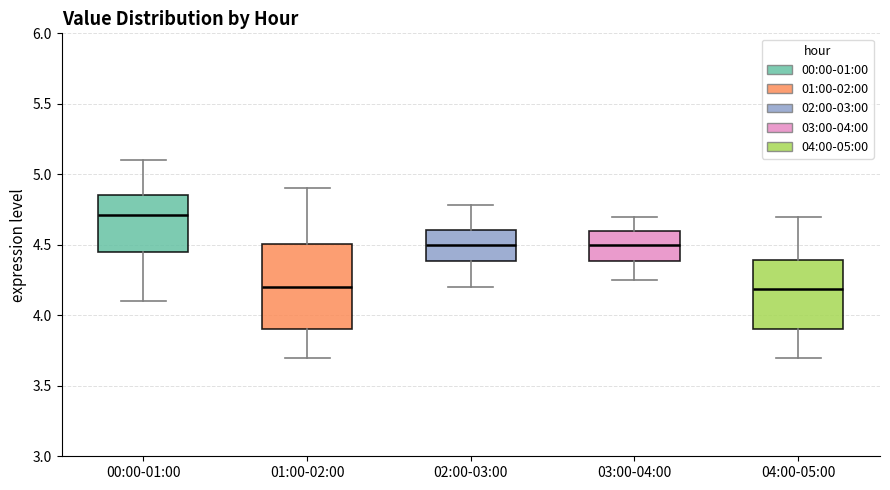

Which box is the tallest, from its lower edge to its upper edge?

01:00-02:00